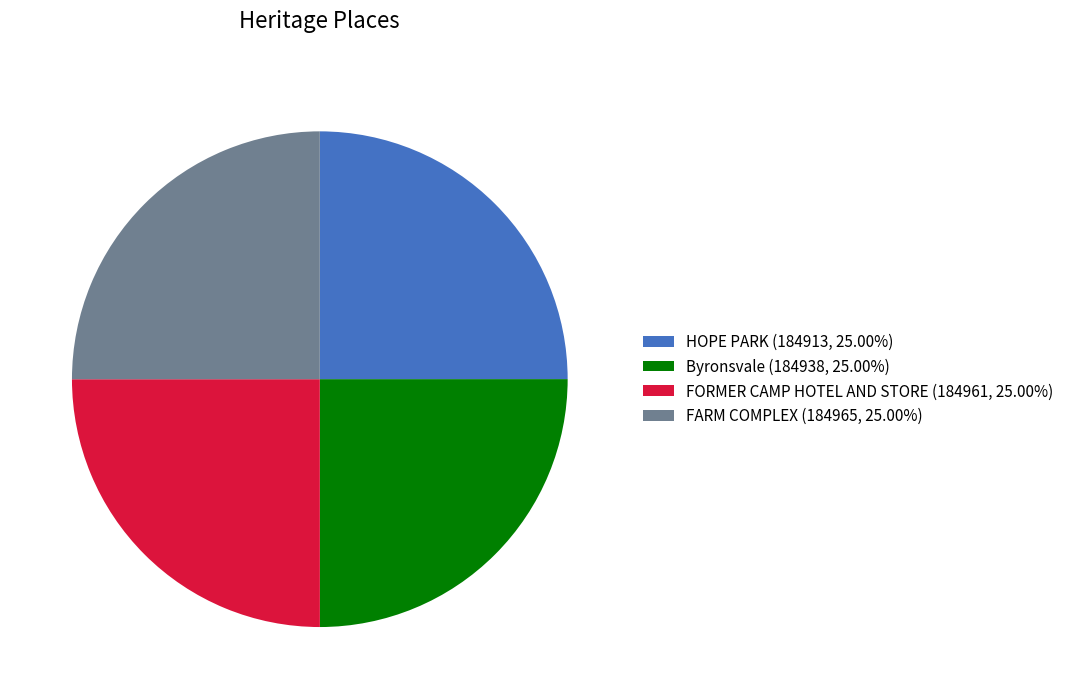

The HOPE PARK slice represents 12% of the pie. True or false?

False